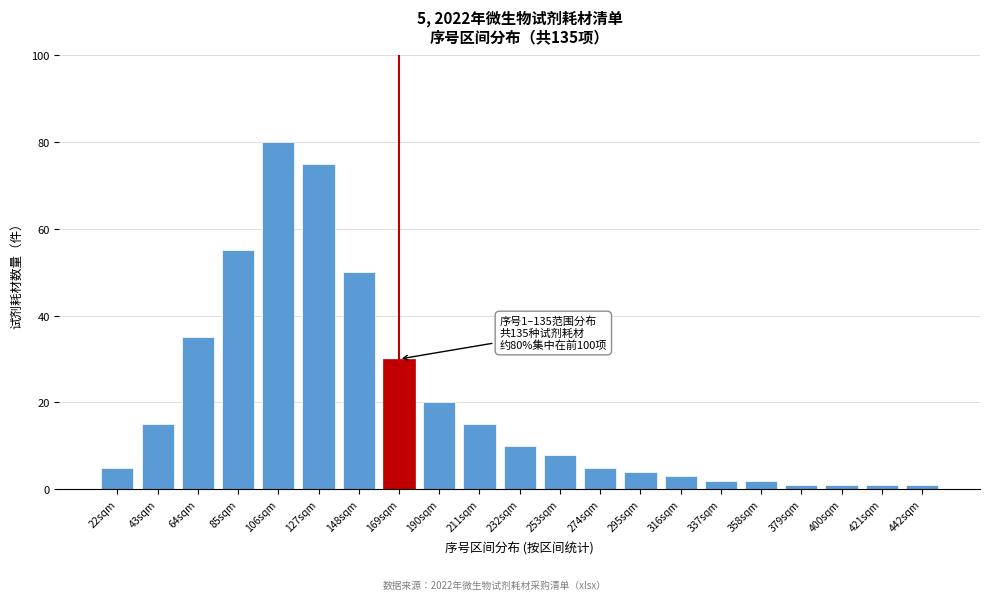

Reading right to left, transcribe all the data shown in this chart.

442sqm=1	421sqm=1	400sqm=1	379sqm=1	358sqm=2	337sqm=2	316sqm=3	295sqm=4	274sqm=5	253sqm=8	232sqm=10	211sqm=15	190sqm=20	169sqm=30	148sqm=50	127sqm=75	106sqm=80	85sqm=55	64sqm=35	43sqm=15	22sqm=5